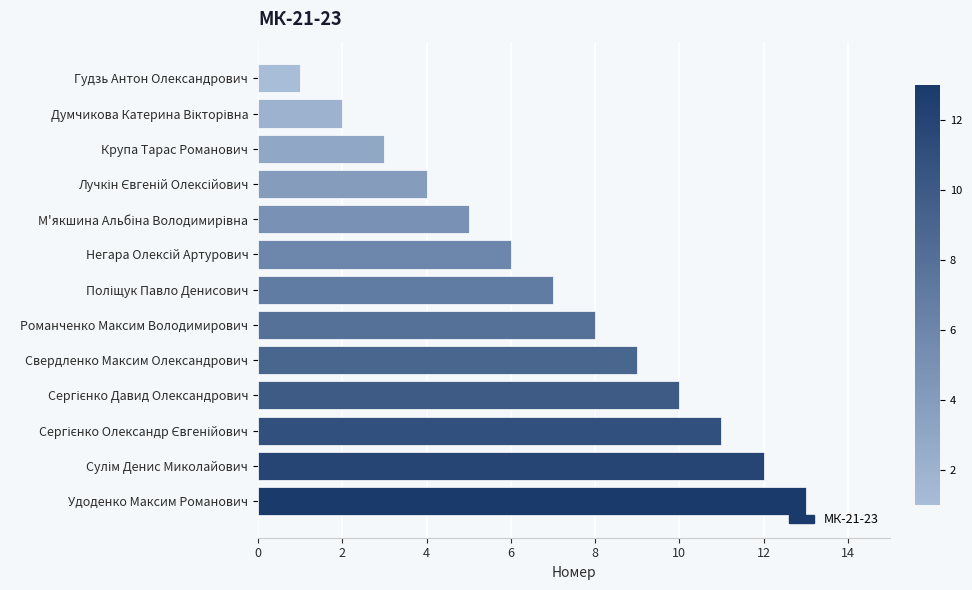

The value at Удоденко Максим Романович is 3. True or false?

False